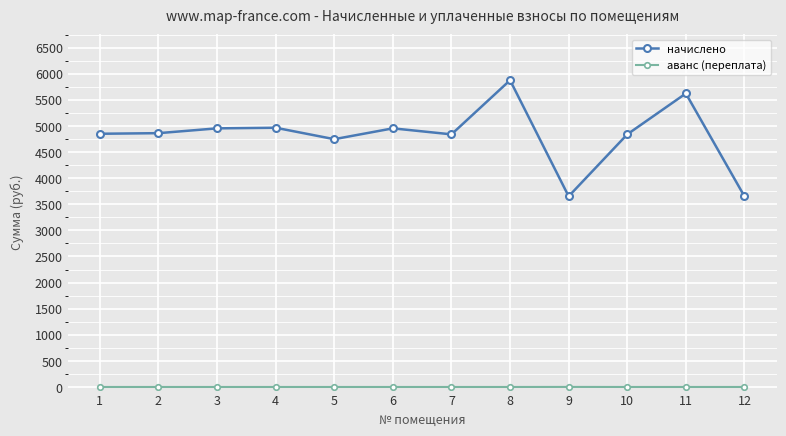

What is the minimum value for начислено?

3651.8